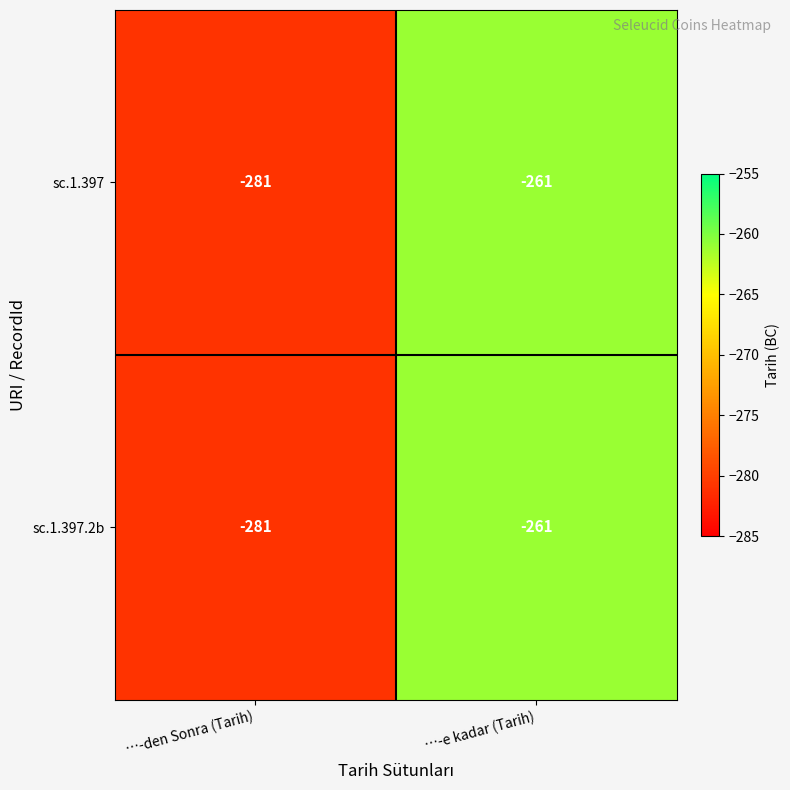

At which category is the sum across all series the highest?

…-e kadar (Tarih)